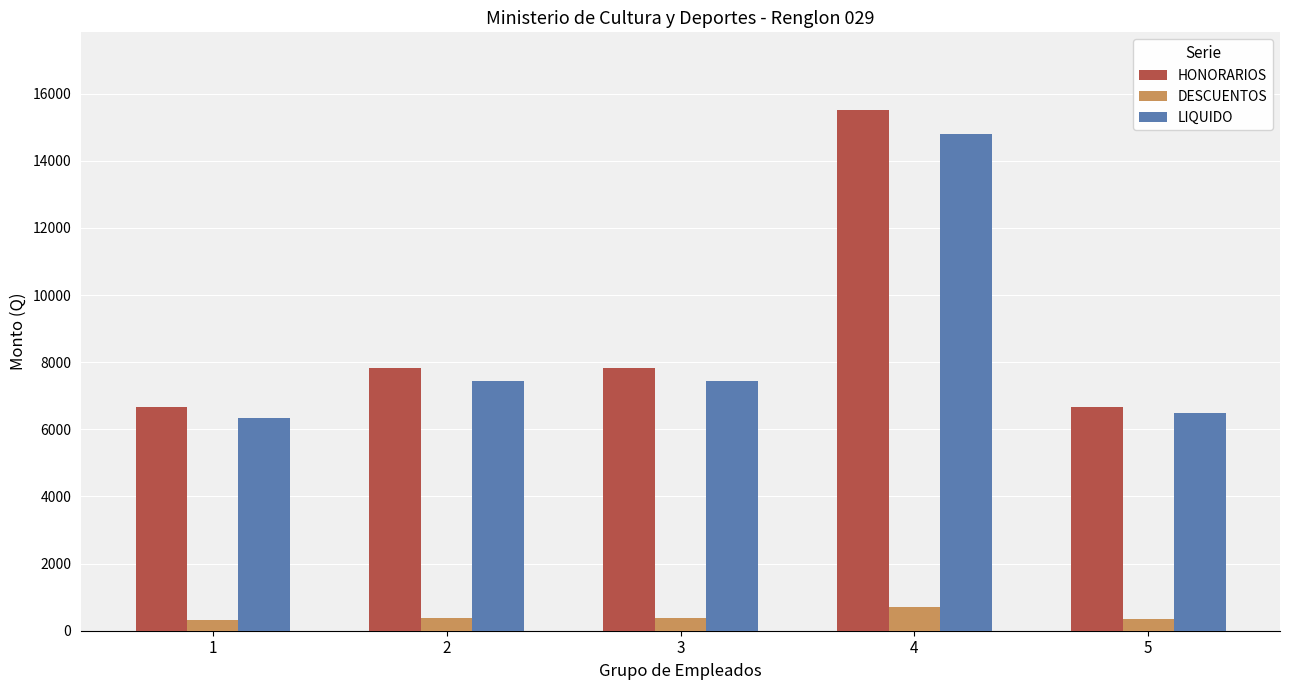

What is the difference between the maximum and minimum values in the HONORARIOS series?

8833.3